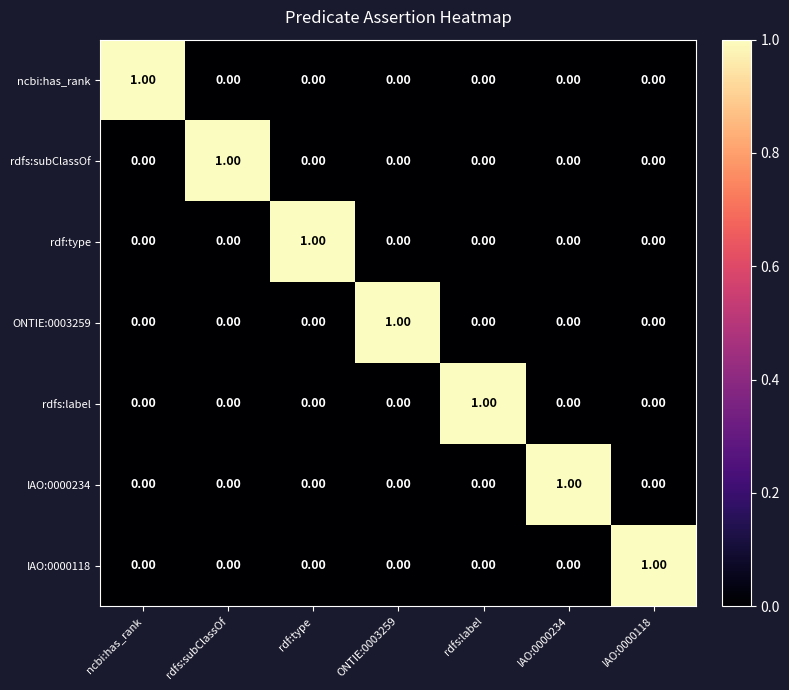

What is the maximum value shown in the chart?

1